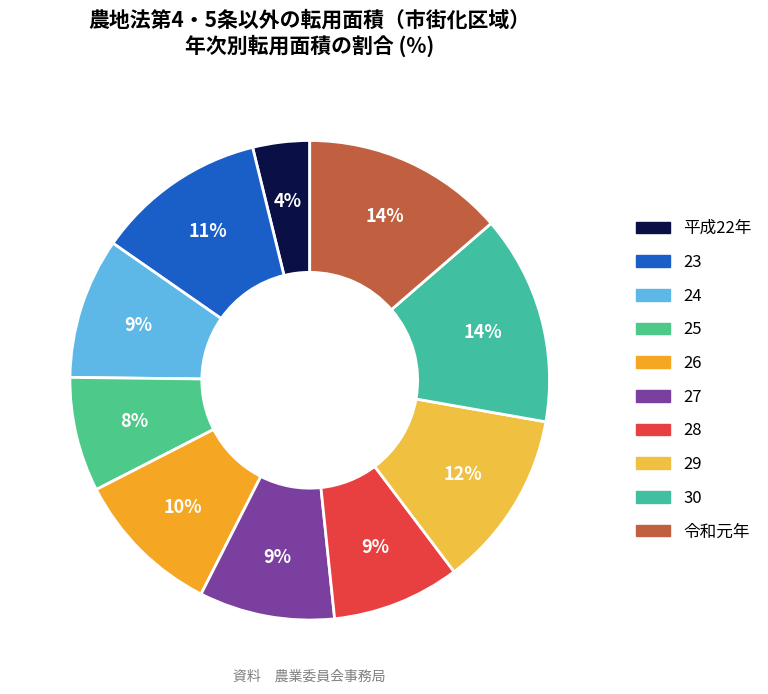

Which slice is the smallest?

平成22年